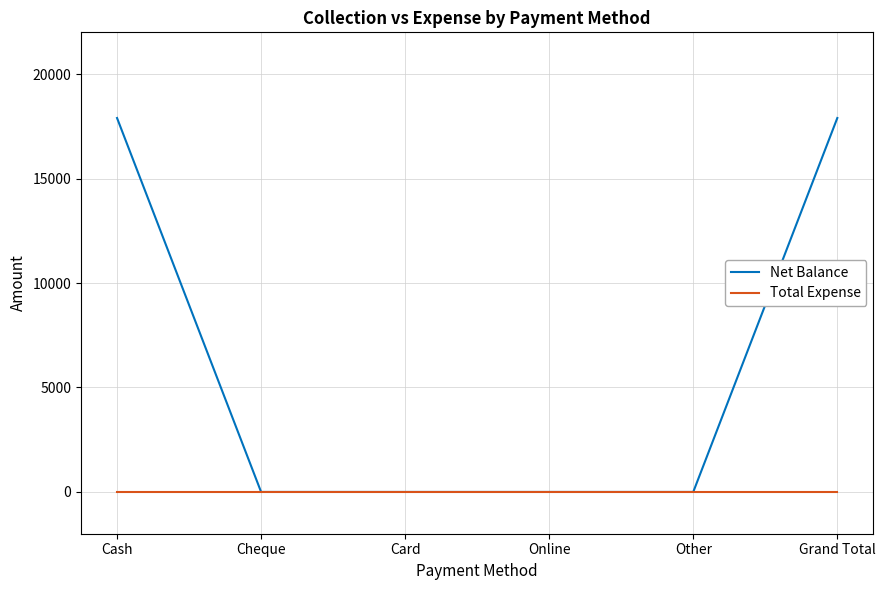

What is the maximum value for Net Balance?

17899